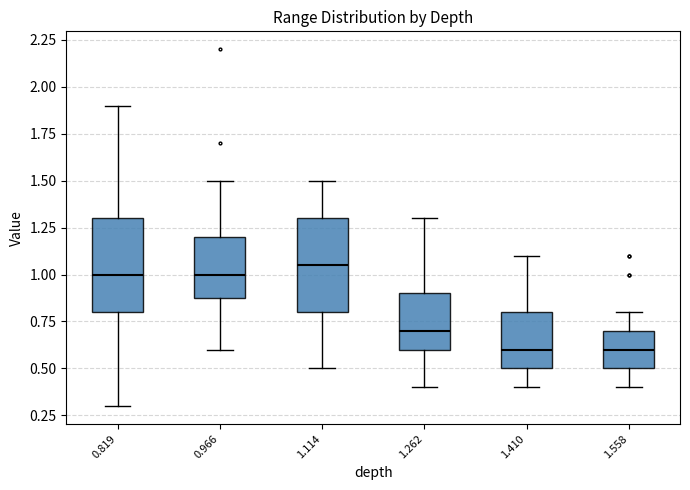

Reading left to right, read every box against the y-axis: the position of its median line, the range the box covers, and the ends of its whiskers. The values are not printed on the chart, so give them approximately, as read against the axis.

0.819: median 1.00, box 0.80 to 1.30, whiskers 0.30 to 1.90
0.966: median 1.00, box 0.90 to 1.20, whiskers 0.60 to 1.50
1.114: median 1.05, box 0.80 to 1.30, whiskers 0.50 to 1.50
1.262: median 0.70, box 0.60 to 0.90, whiskers 0.40 to 1.30
1.410: median 0.60, box 0.50 to 0.80, whiskers 0.40 to 1.10
1.558: median 0.60, box 0.50 to 0.70, whiskers 0.40 to 0.80